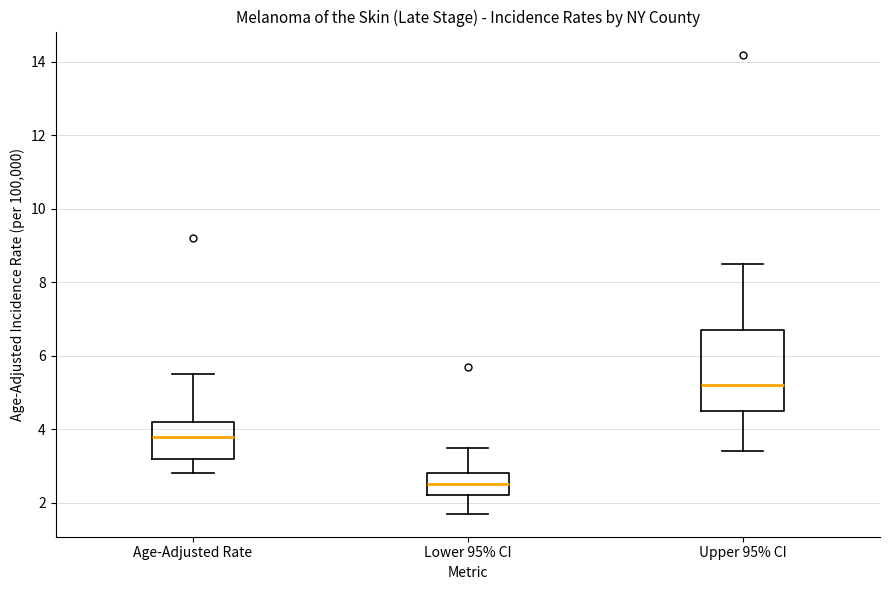

Where does the lower whisker of the box for Upper 95% CI end on the y-axis? The values are not printed on the chart, so give them approximately, as read against the axis.

3.4